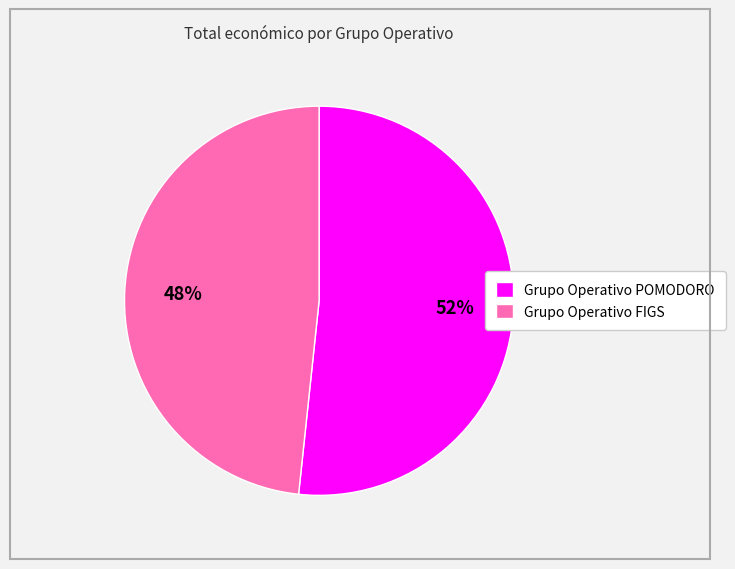

Which category has the biggest portion of the pie?

Grupo Operativo POMODORO